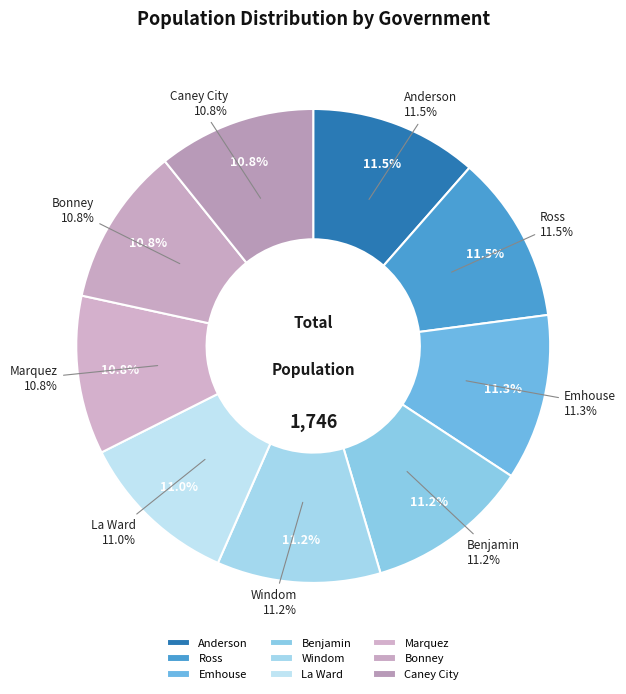

What percentage do Anderson and Marquez together represent?

22.3%